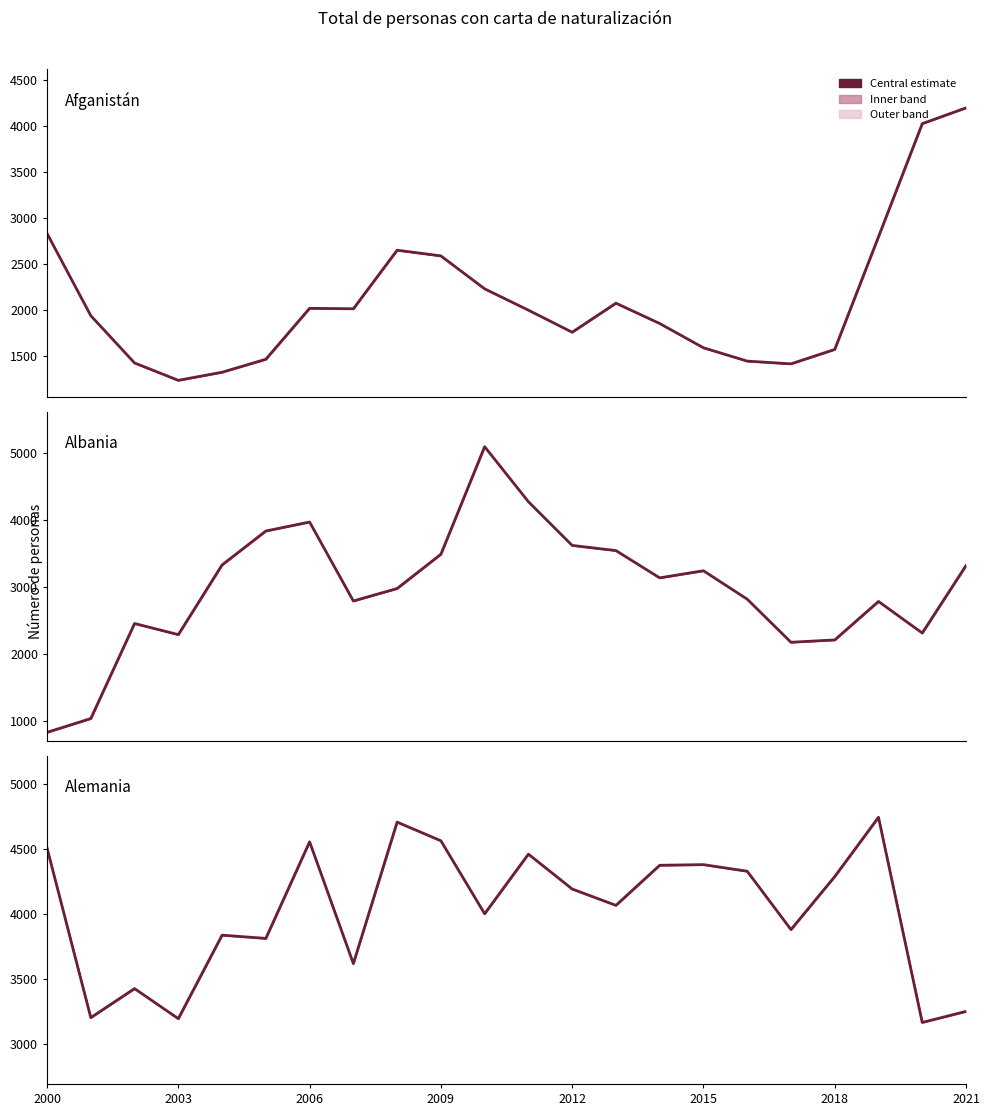

In Alemania, how many points are higher than both neighbors (excluding endpoints)?

7